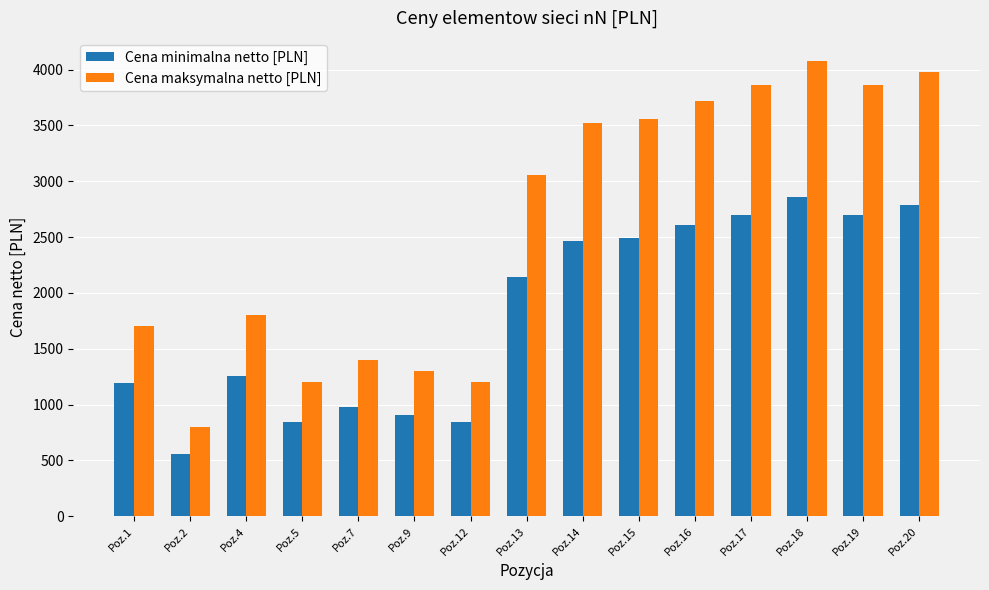

What is the spread (max minus min) of values at Poz.7?

420.0